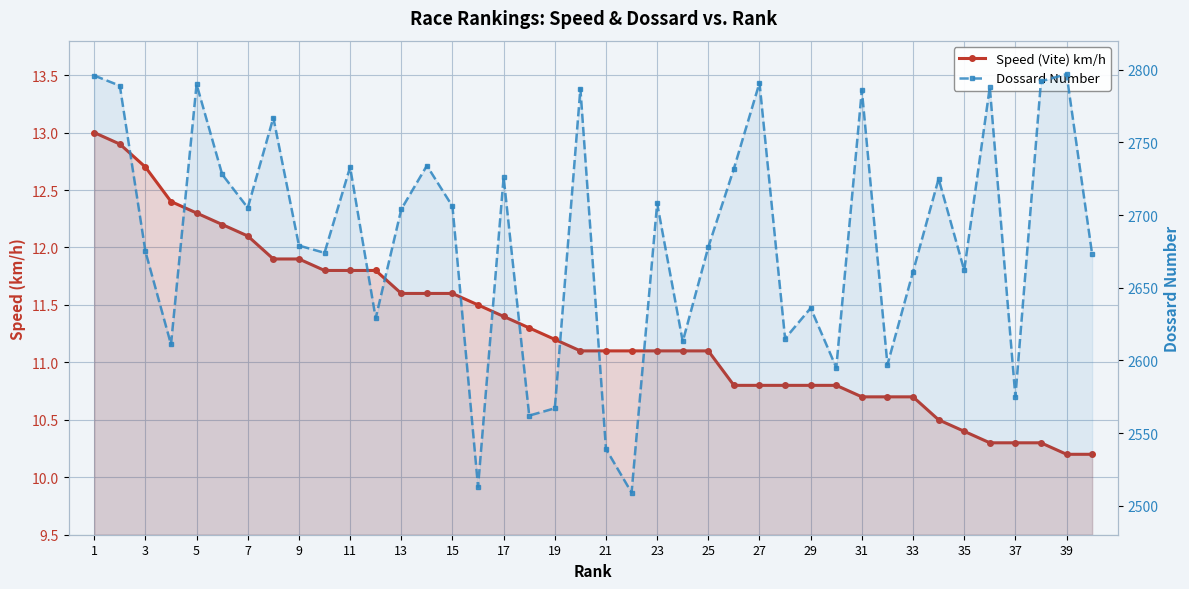

True or false: Speed (Vite) km/h and Dossard Number intersect in this chart.

False